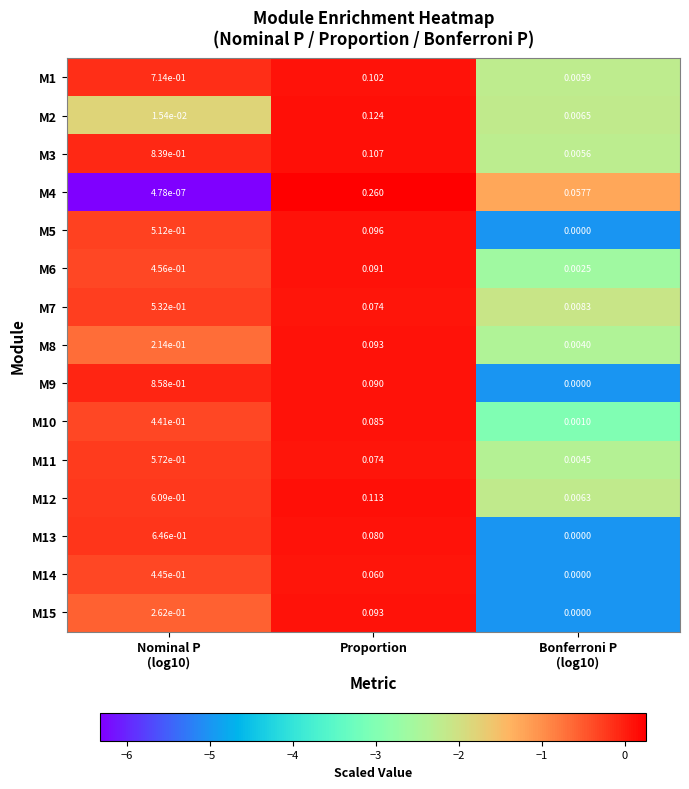

Count the number of data series in this chart.

15